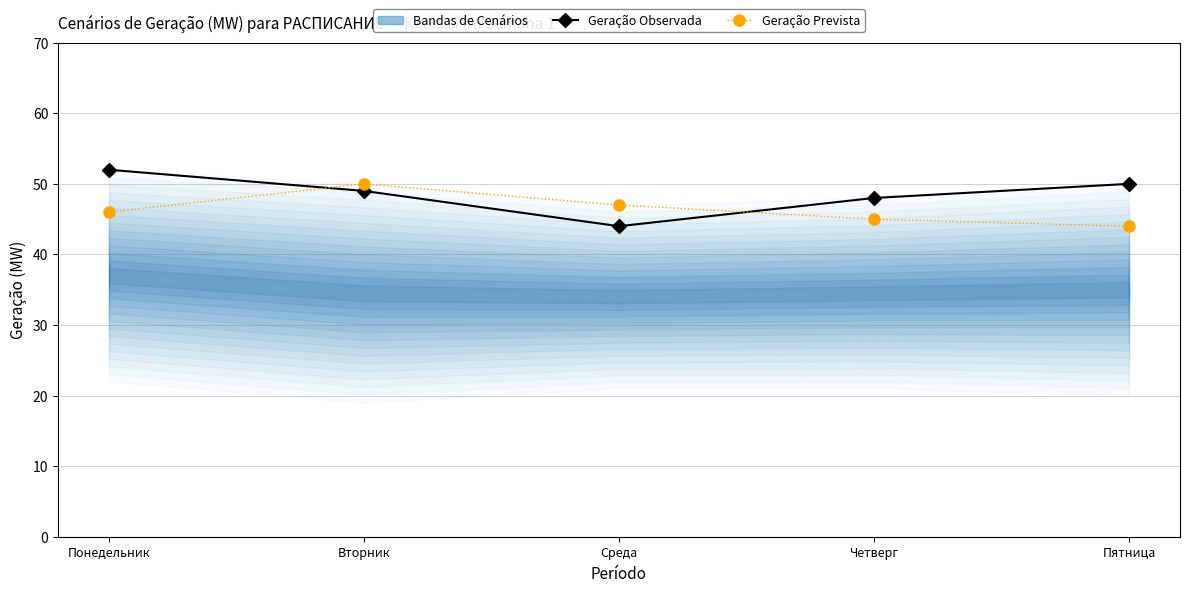

Which series has the largest total across all categories?

Geração Observada